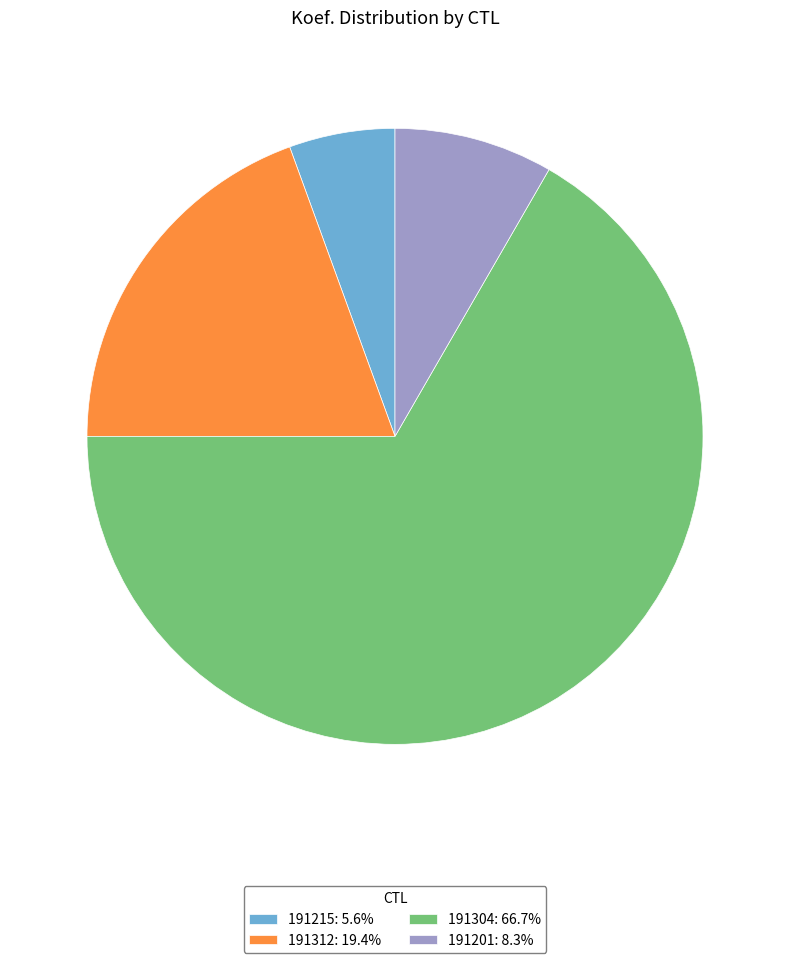

Which category accounts for the majority?

191304